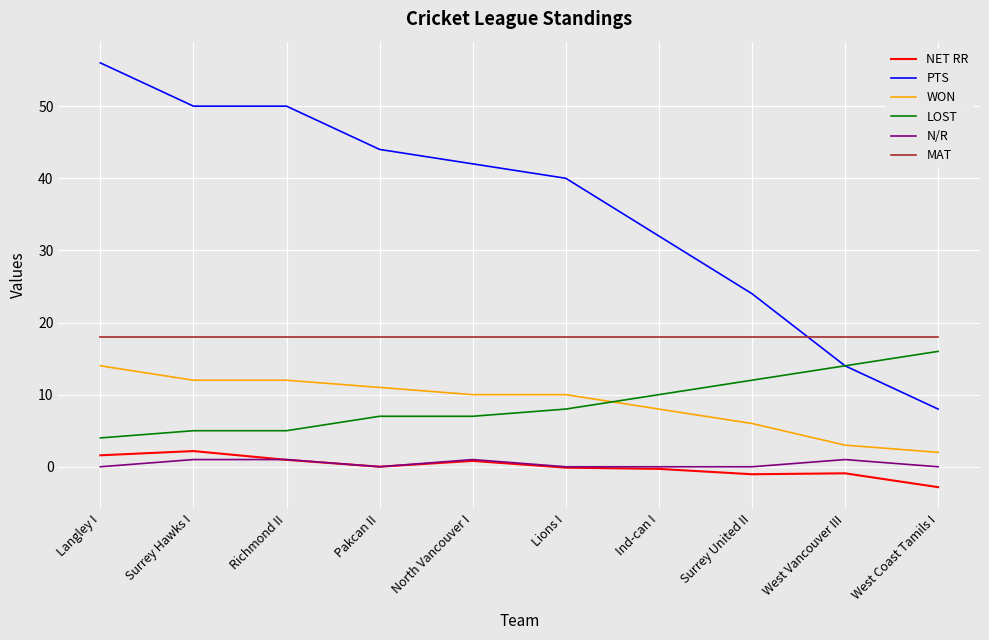

What is the sum of the LOST values at Langley I and North Vancouver I?

11.0